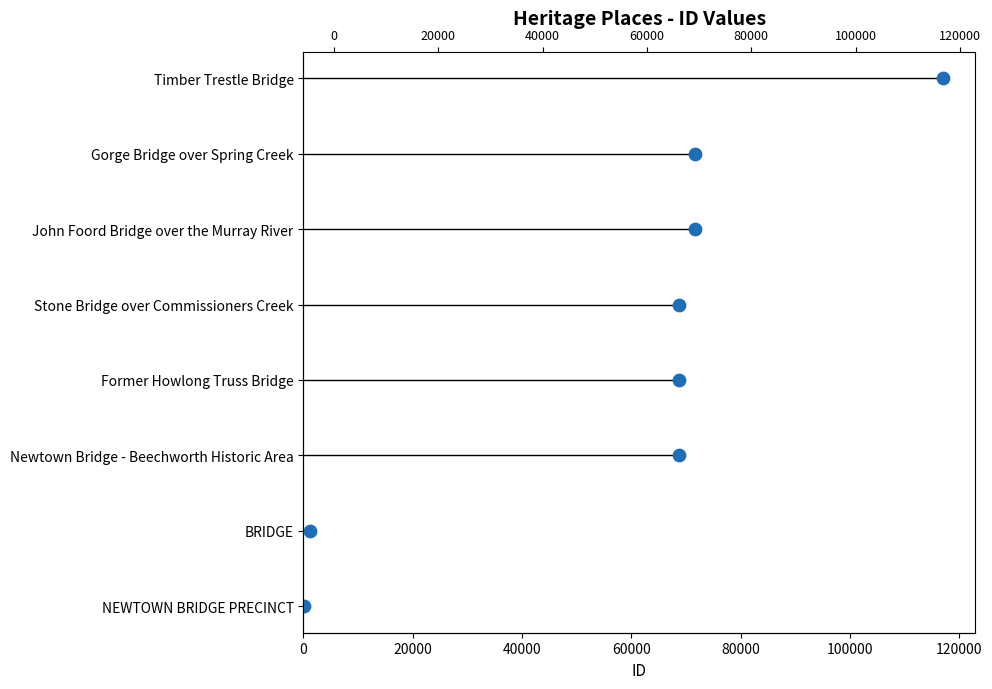

What is the change in value from 20000 to 120000?

+5